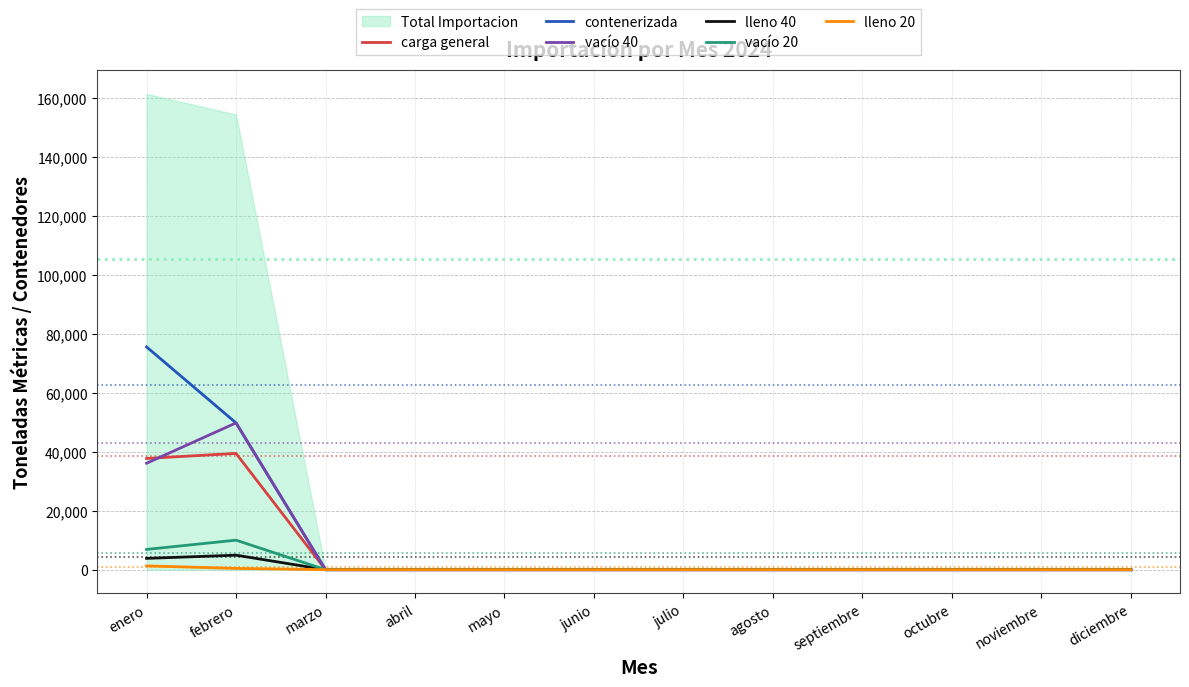

The carga general series shows 0 at septiembre. True or false?

True